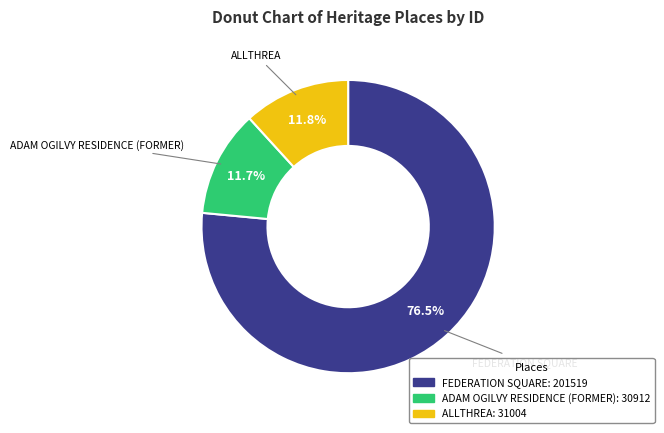

To the nearest percent, what is the combined percentage of ADAM OGILVY RESIDENCE (FORMER) and ALLTHREA?

24%